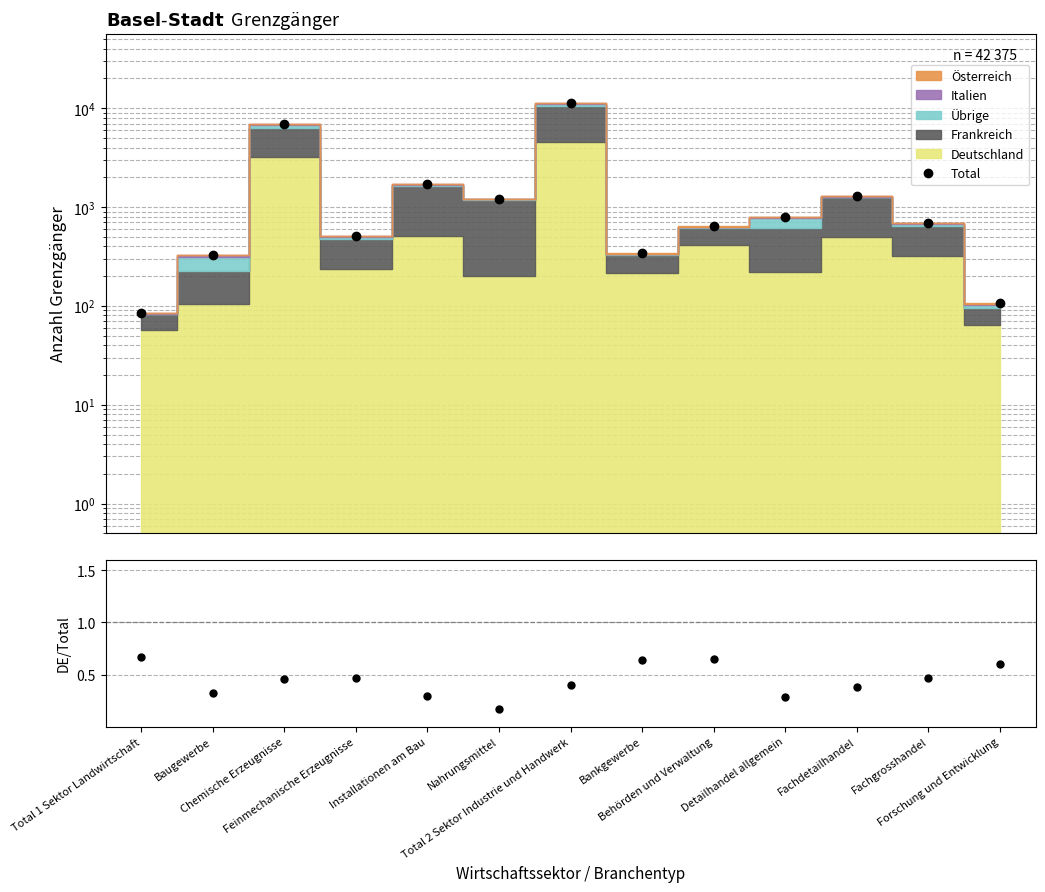

What is the difference between the maximum and minimum values in the Total series?

11287.0